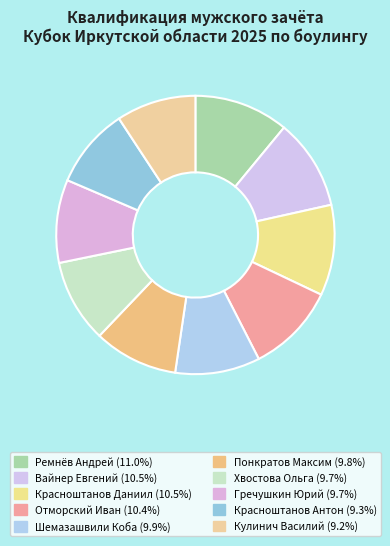

Is Красноштанов Антон the majority of the pie?

No